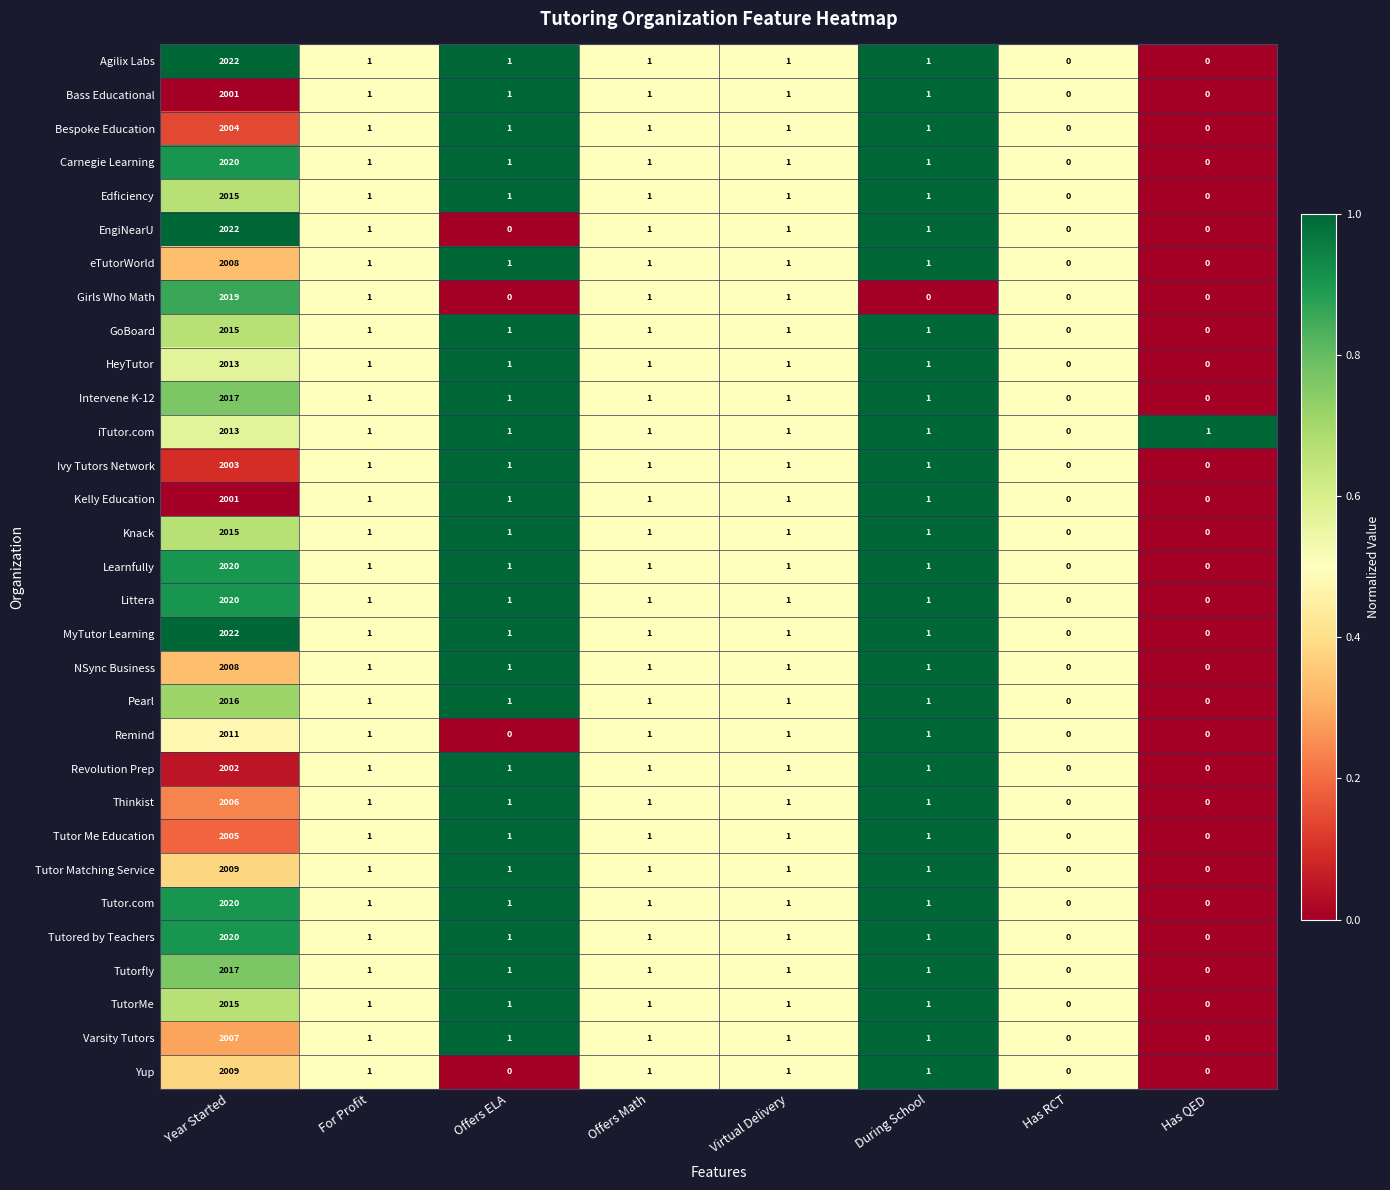

What is the average value of the Intervene K-12 series?

253